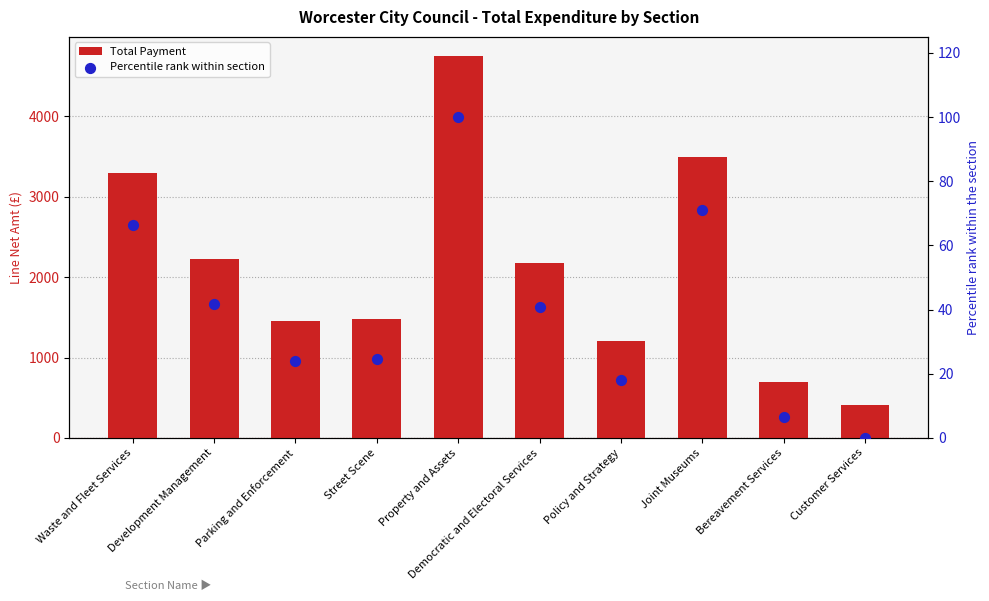

Which series contains the highest Y value?

Total Payment